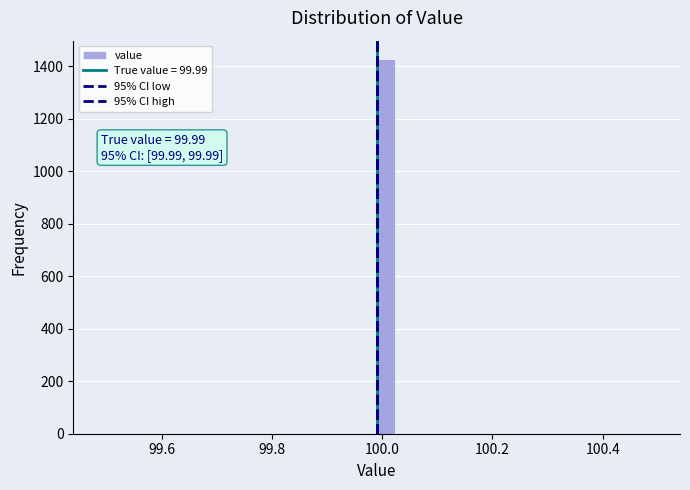

Read against the x-axis, roughly where is the centre of the tallest bar?

100.00